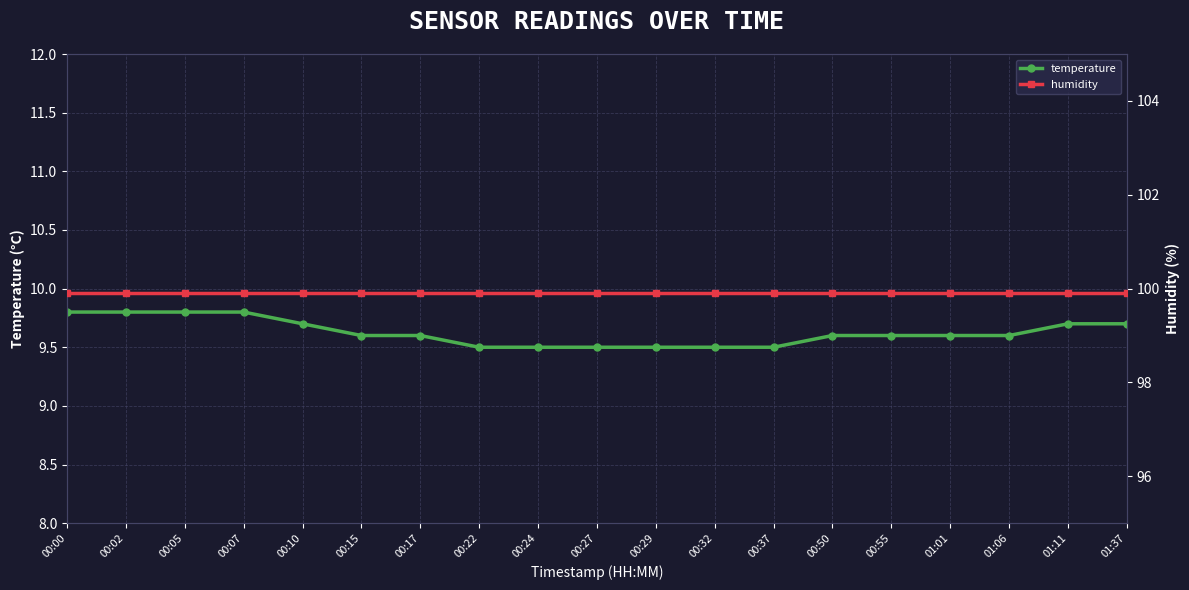

The humidity series shows 155.1 at 01:01. True or false?

False